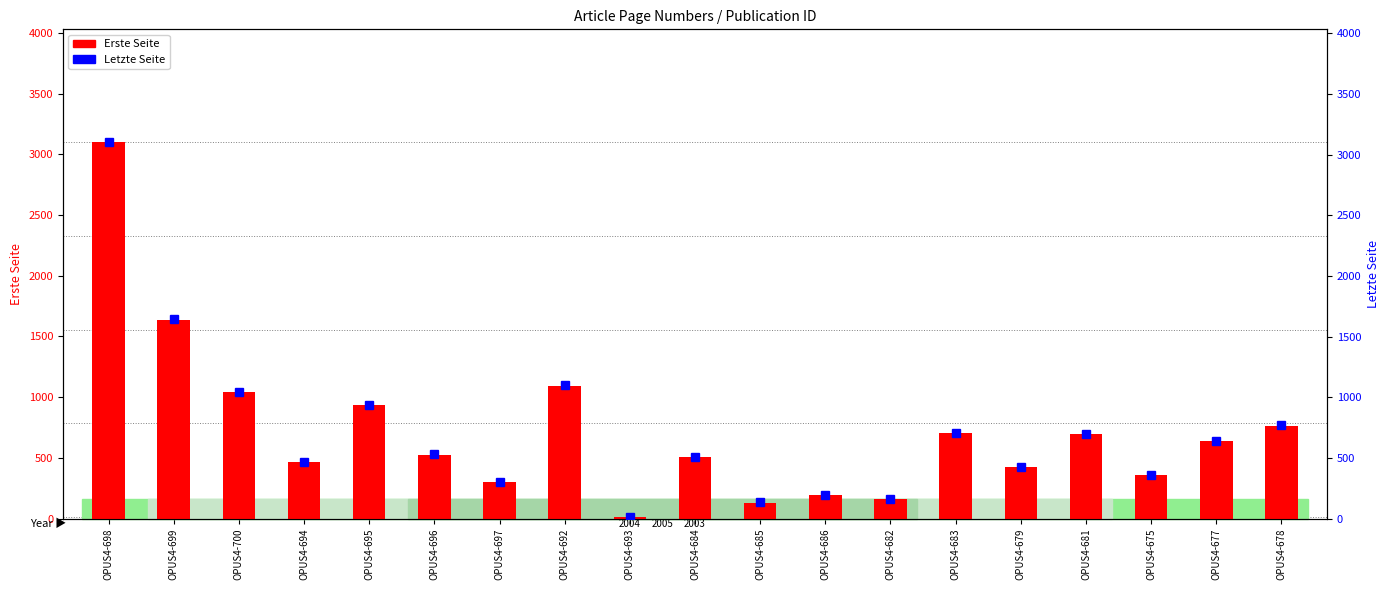

What is the sum of the Letzte Seite values at OPUS4-684 and OPUS4-682?

673